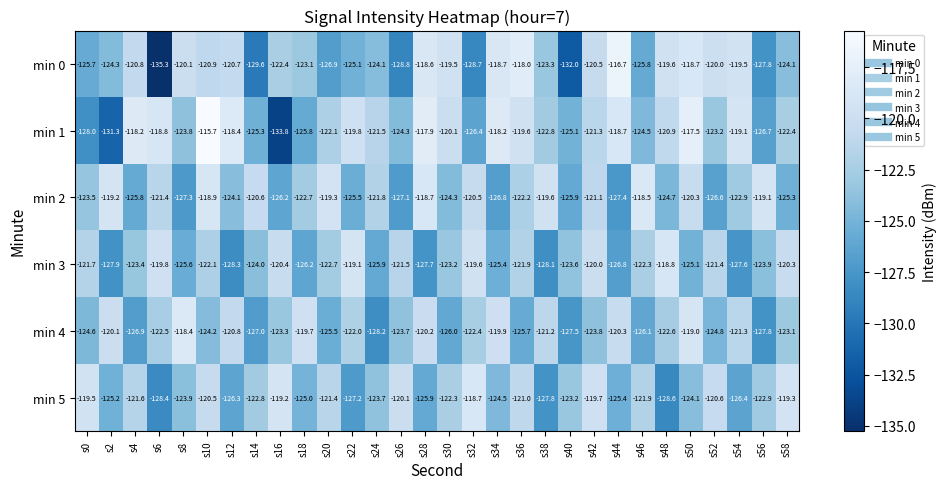

What is the sum of the min 2 values at s6 and s28?

-240.1